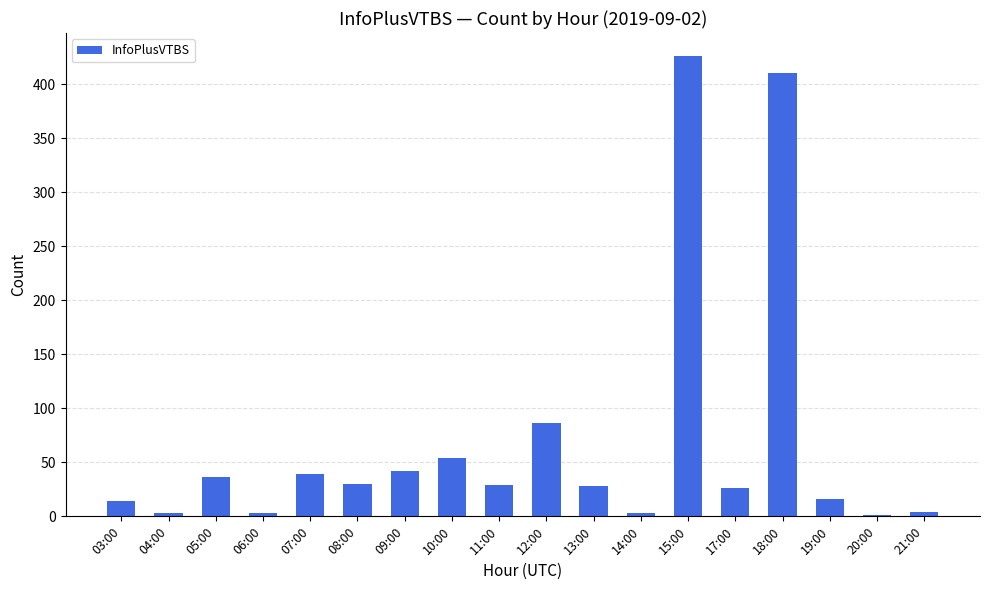

How many series are shown in this chart?

1